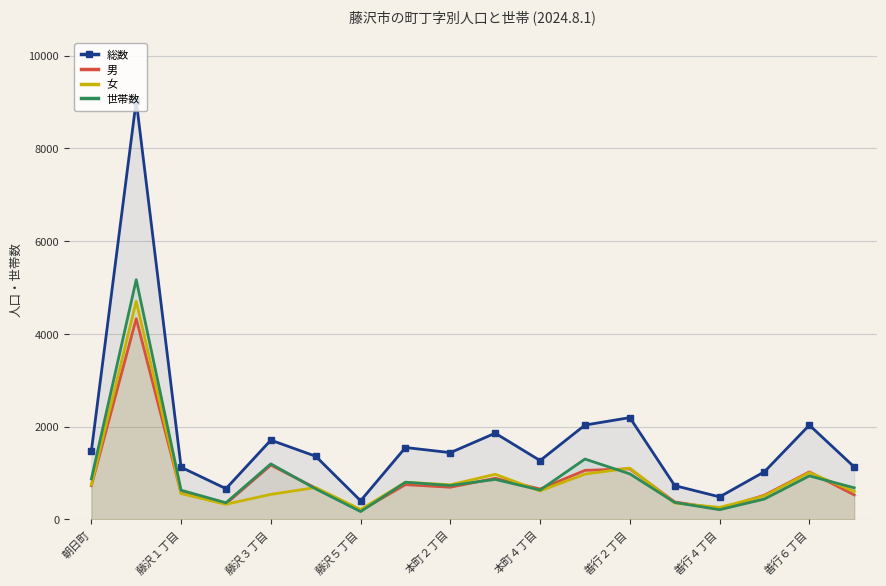

What is the greatest value displayed?

9031